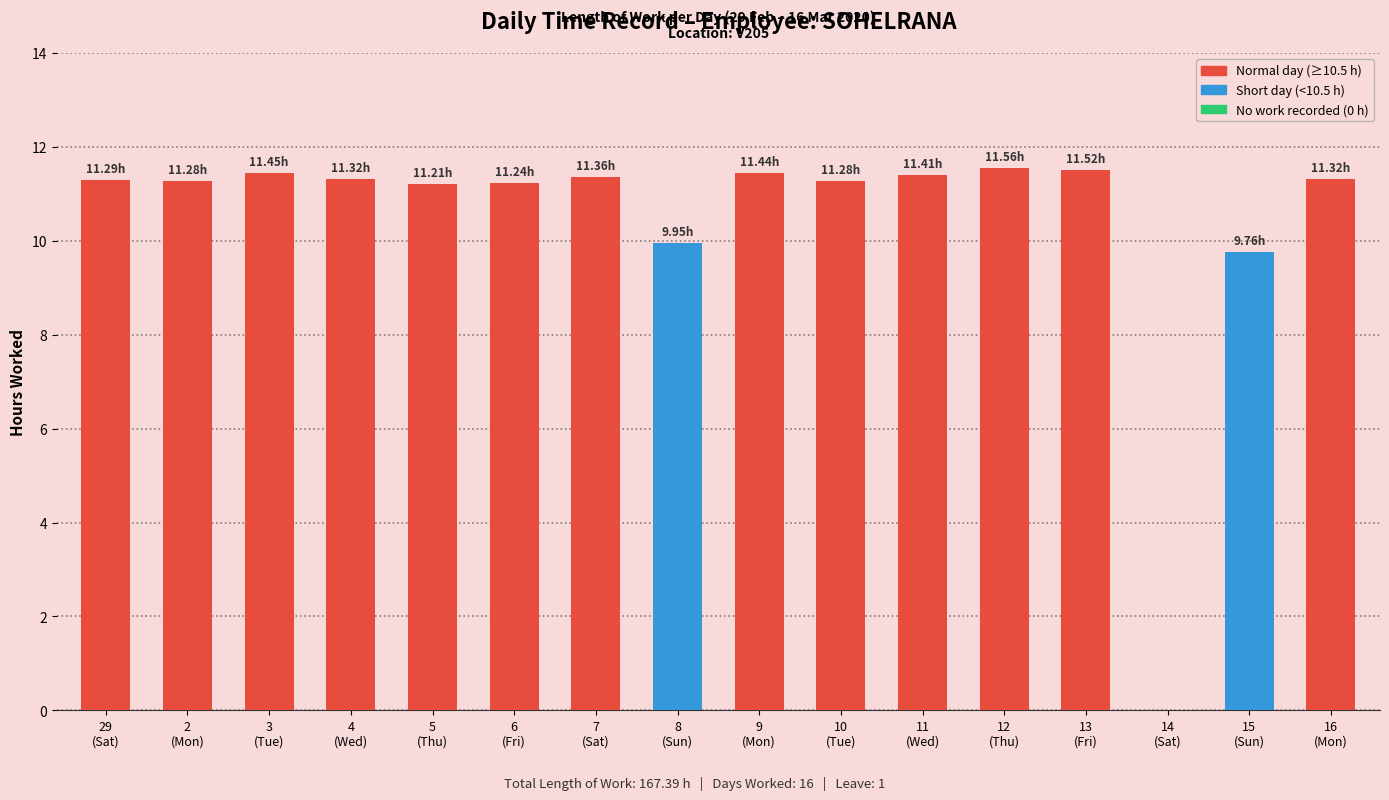

What is the change in value from 10
(Tue) to 11
(Wed)?

+0.1